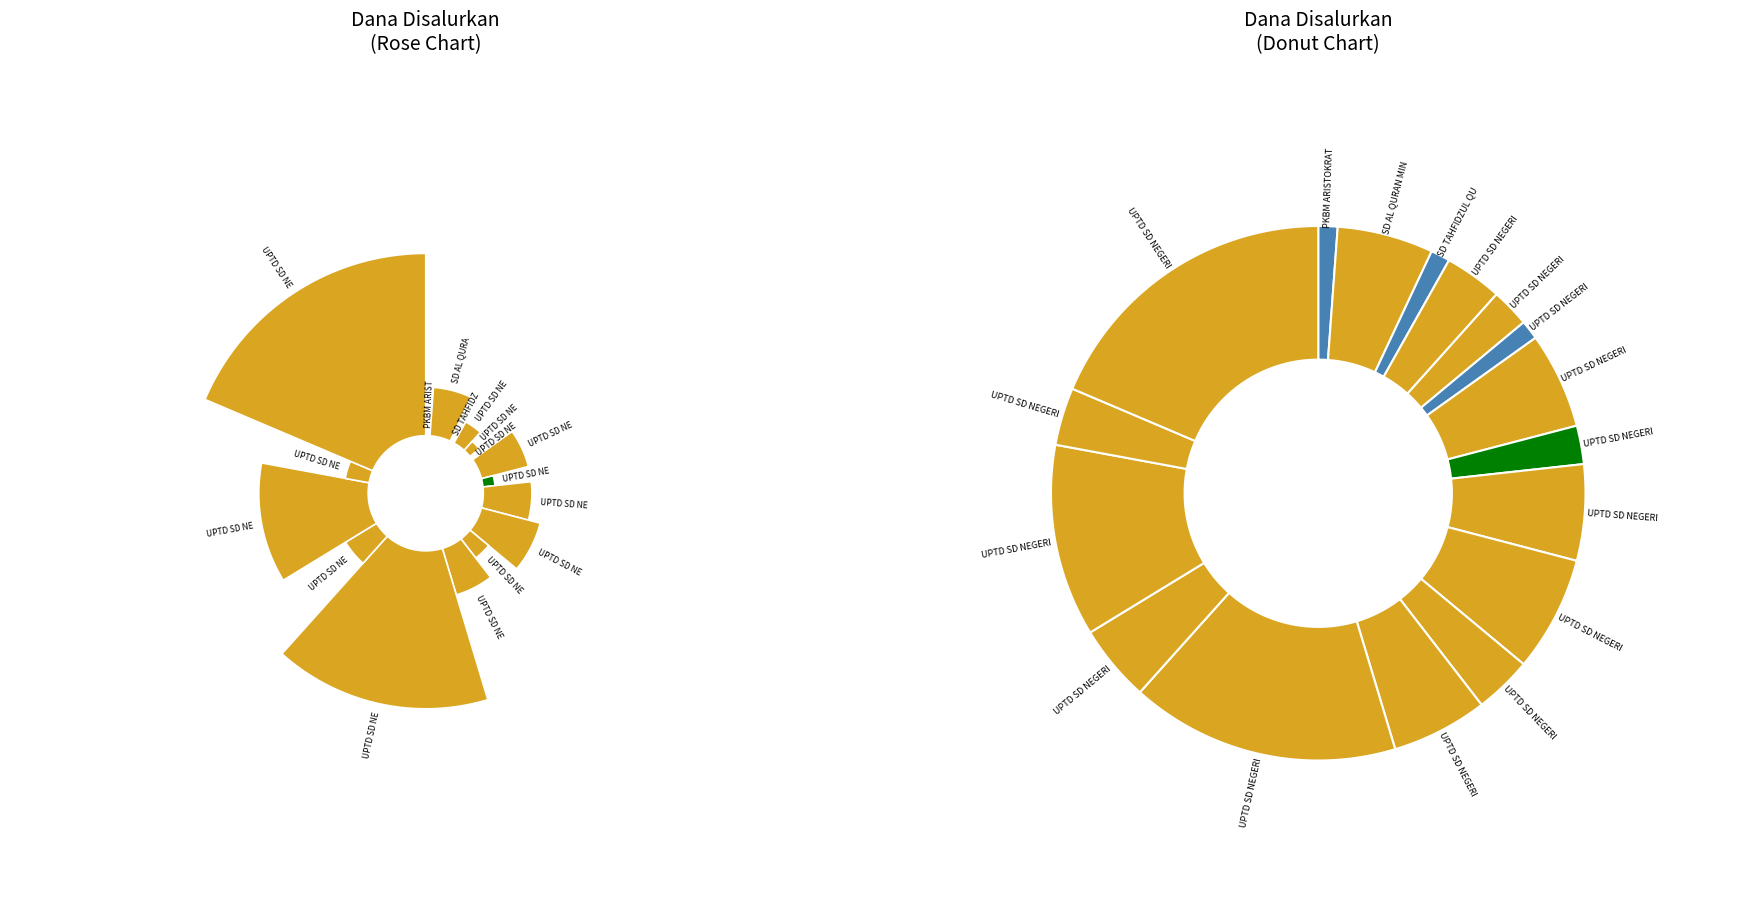

How many slices are in this pie chart?

17